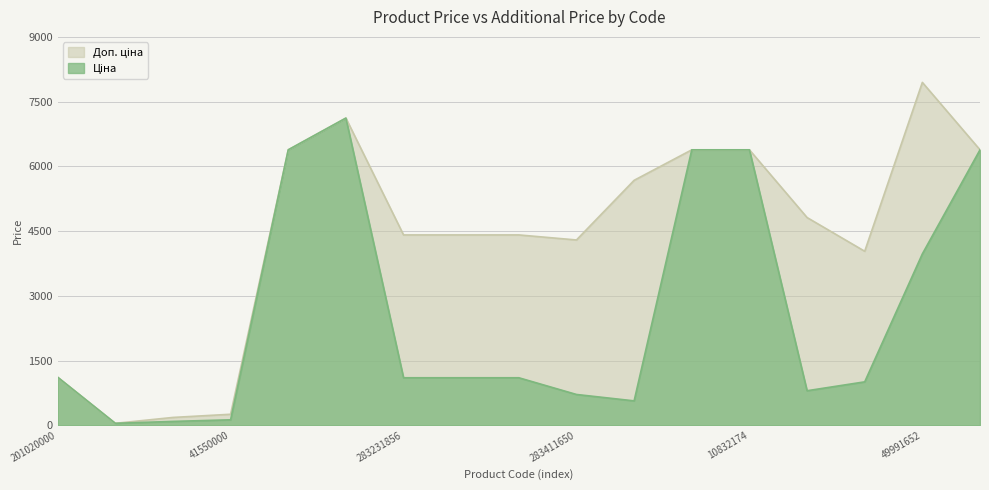

Which series changed the most between 56570000 and 283231856?

Доп. ціна